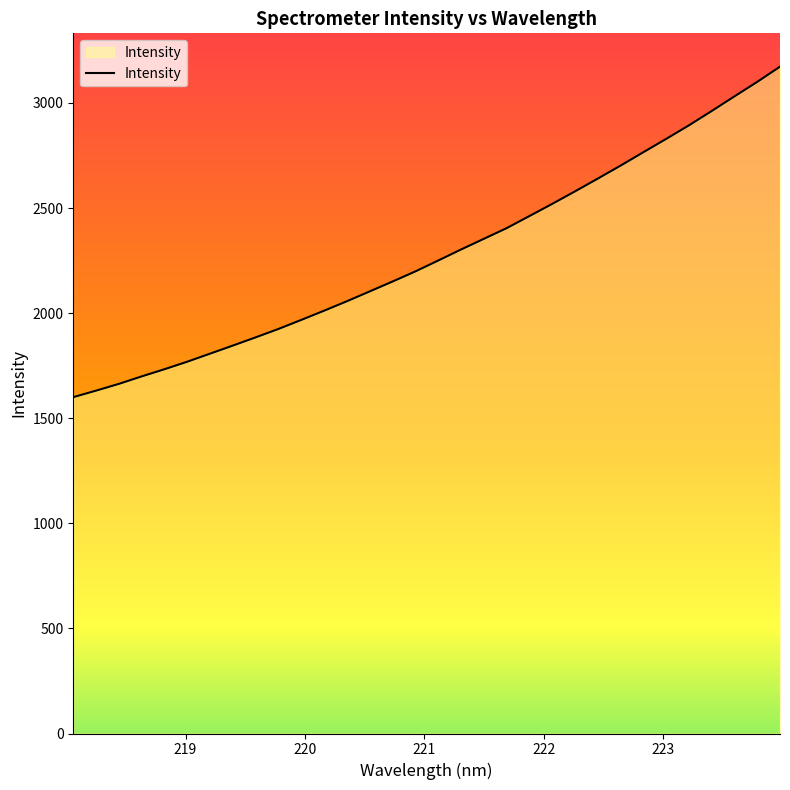

What is the minimum value shown in the chart?

1600.4